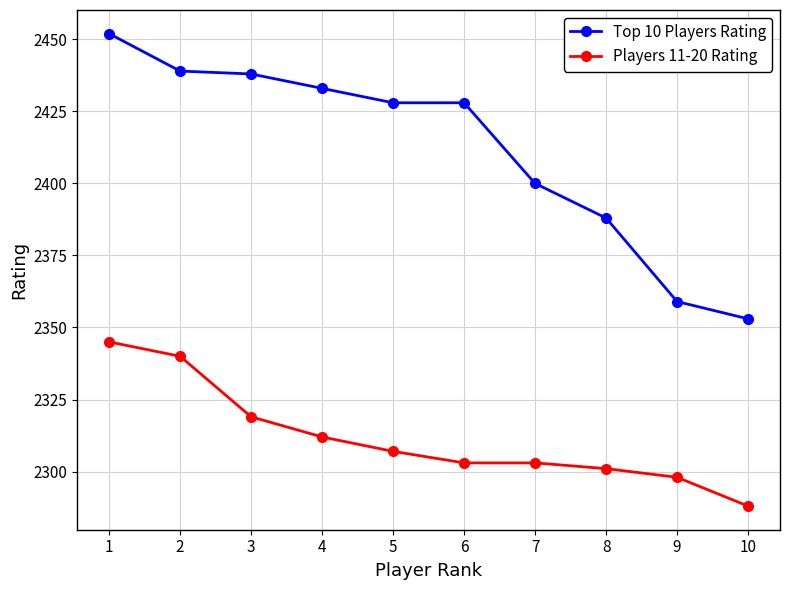

Reading left to right, transcribe all the data shown in this chart.

Top 10 Players Rating: 2452	2439	2438	2433	2428	2428	2400	2388	2359	2353
Players 11-20 Rating: 2345	2340	2319	2312	2307	2303	2303	2301	2298	2288